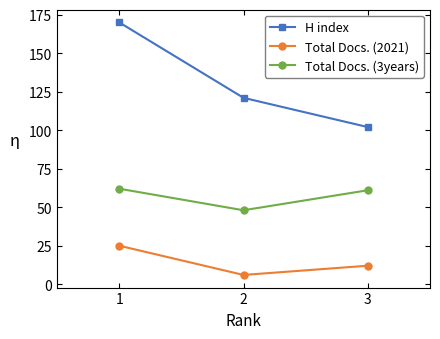

What is the value of the Total Docs. (2021) point at the 2nd from the left?

6